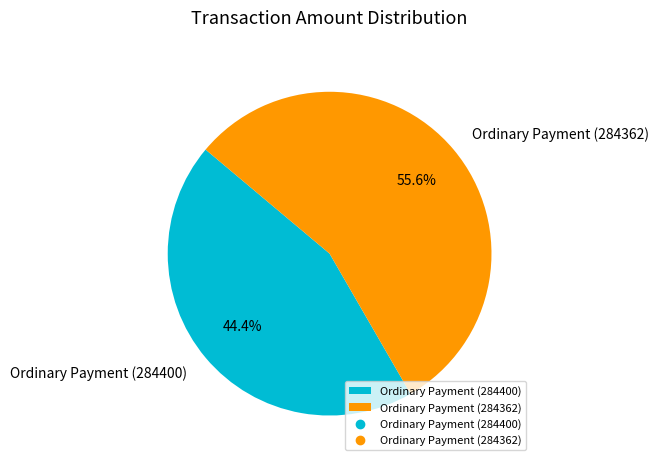

Between Ordinary Payment (284400) and Ordinary Payment (284362), which is larger?

Ordinary Payment (284362)